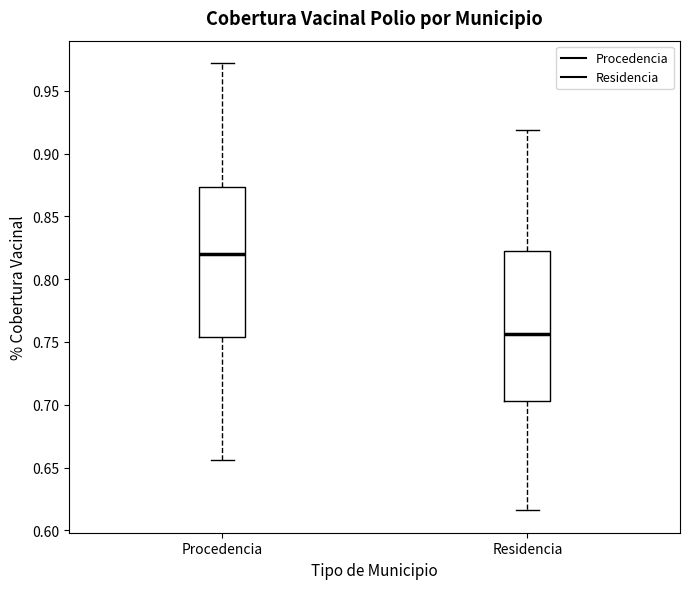

Reading left to right, transcribe this box plot: for each box, give where its median line is, the range the box spans, and where its two whiskers end, as read against the y-axis. The values are not printed on the chart, so give them approximately, as read against the axis.

Procedencia: median 0.820, box 0.755 to 0.875, whiskers 0.655 to 0.970
Residencia: median 0.755, box 0.705 to 0.820, whiskers 0.615 to 0.920